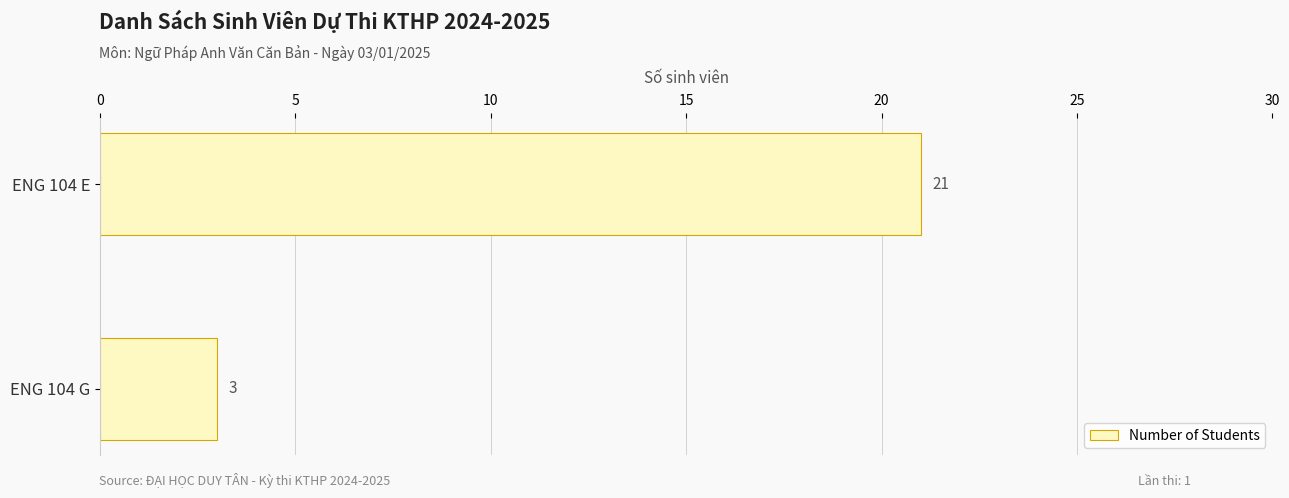

Is it true that the value at ENG 104 G is 3?

True